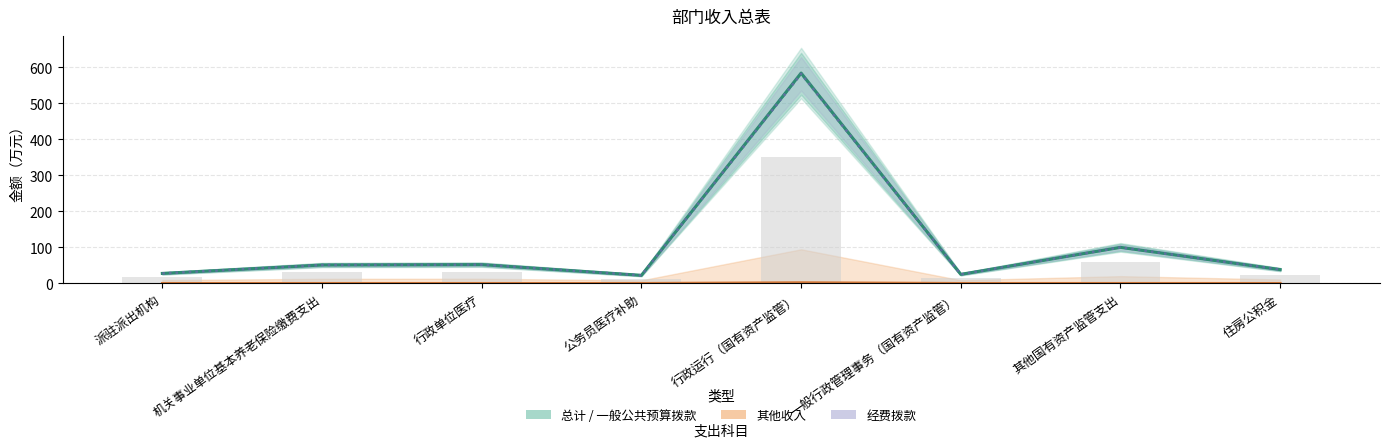

The value of 其他收入 at 行政单位医疗 is 1.3. True or false?

False